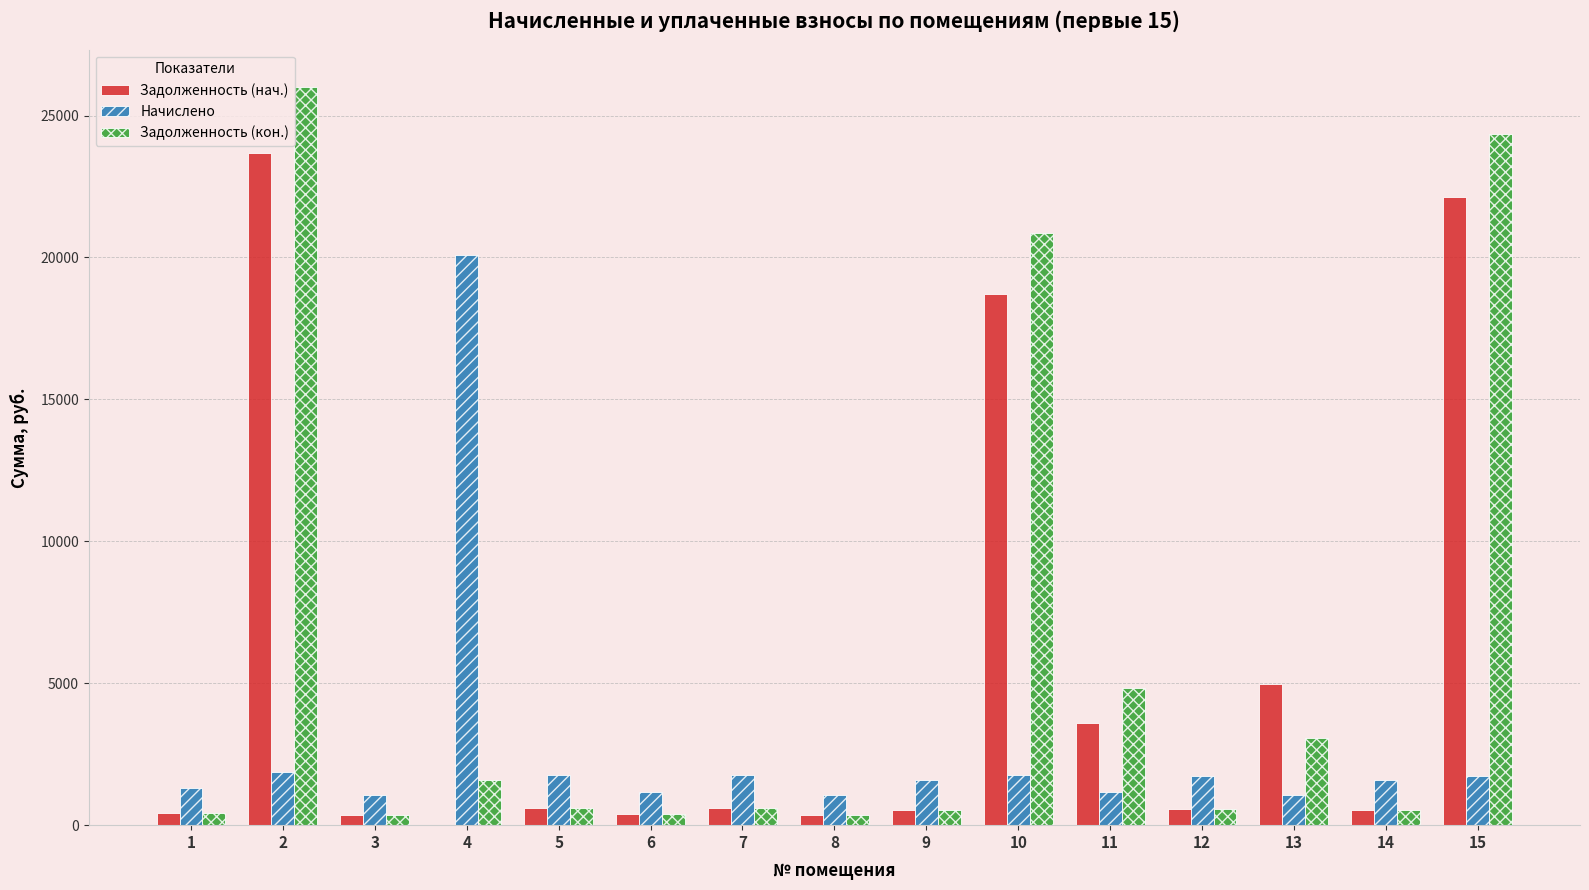

What is the sum of all Задолженность (нач.) values?

77414.8